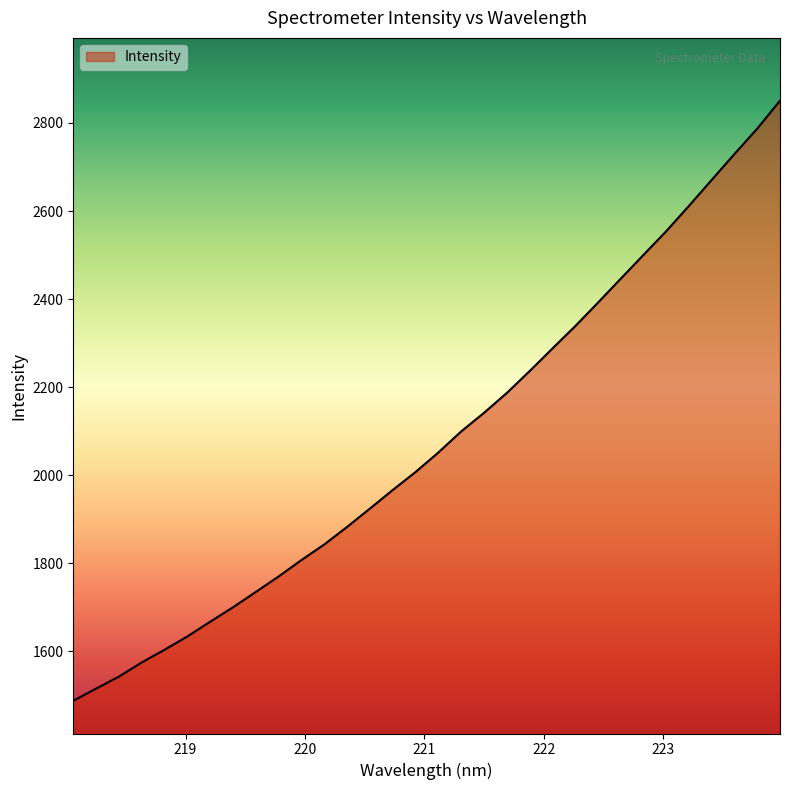

What is the maximum value shown in the chart?

2850.7